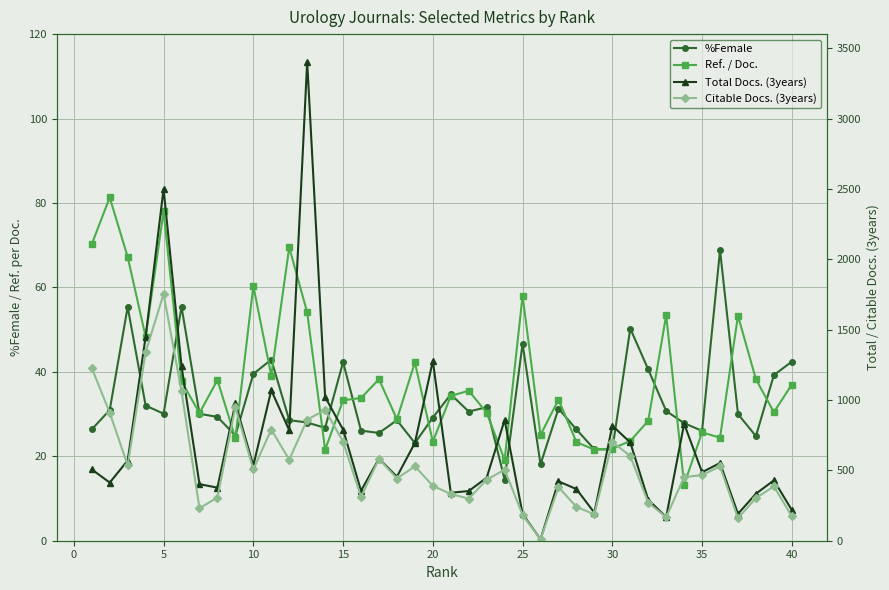

Is this an area chart (filled region under the line)?

No